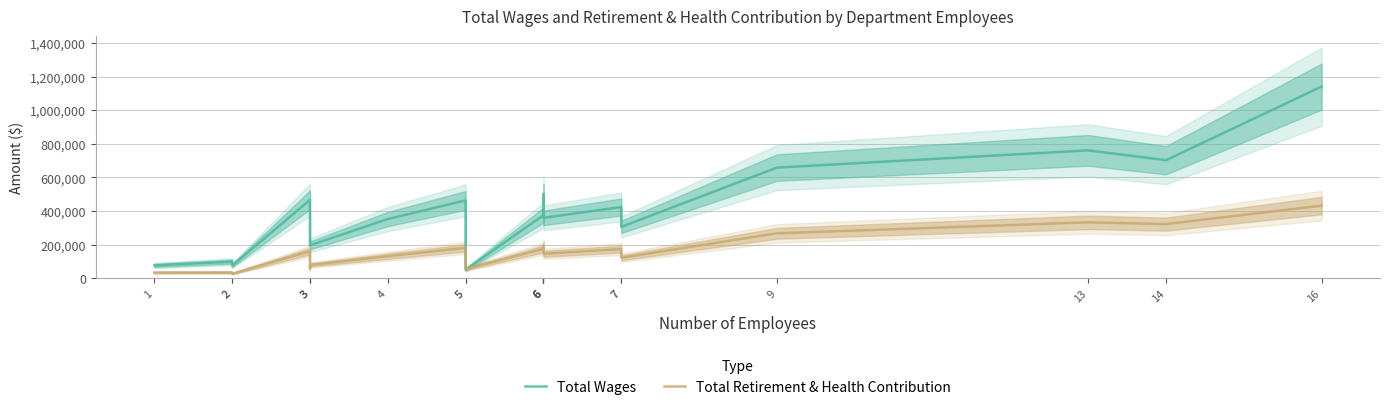

True or false: Total Retirement & Health Contribution and Total Wages intersect in this chart.

True